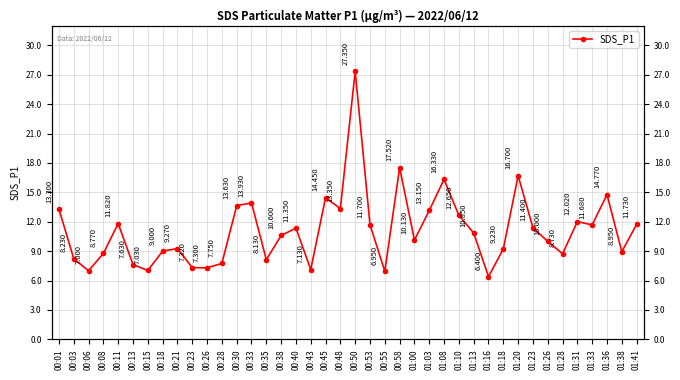

What is the value of the 28th point from the left?

12.7